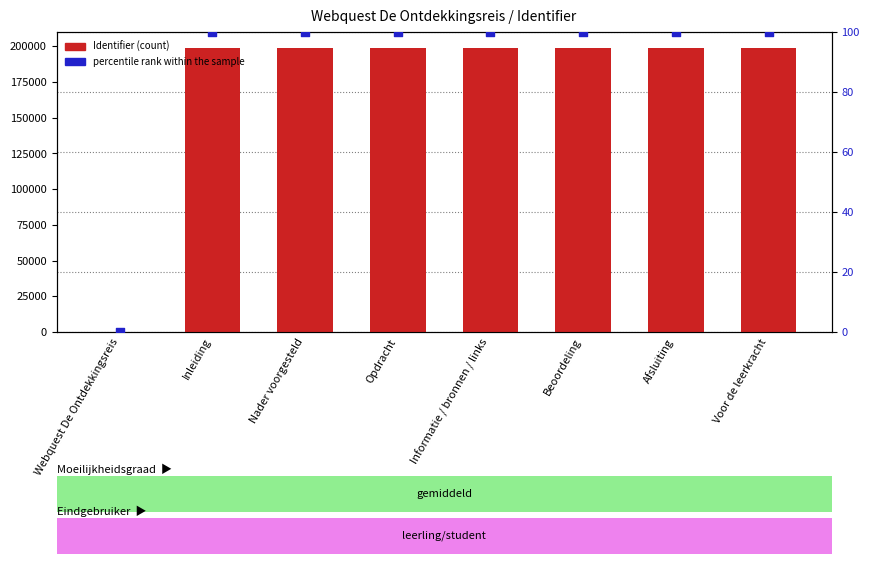

Which series has the largest total across all categories?

Identifier (count)